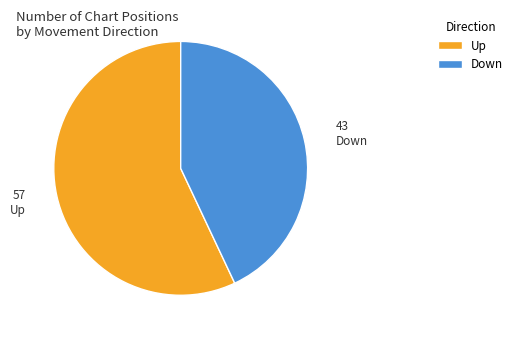

Which category accounts for the majority?

Up